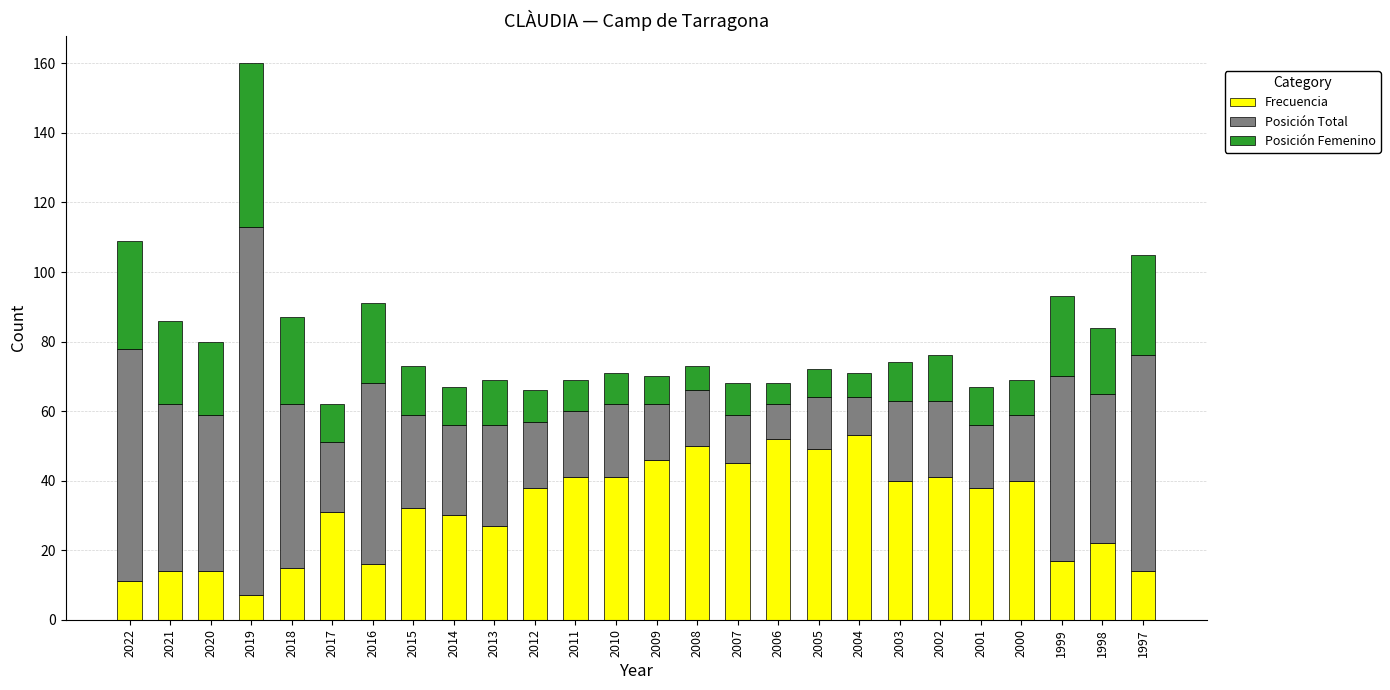

What is the sum of all Frecuencia values?

824